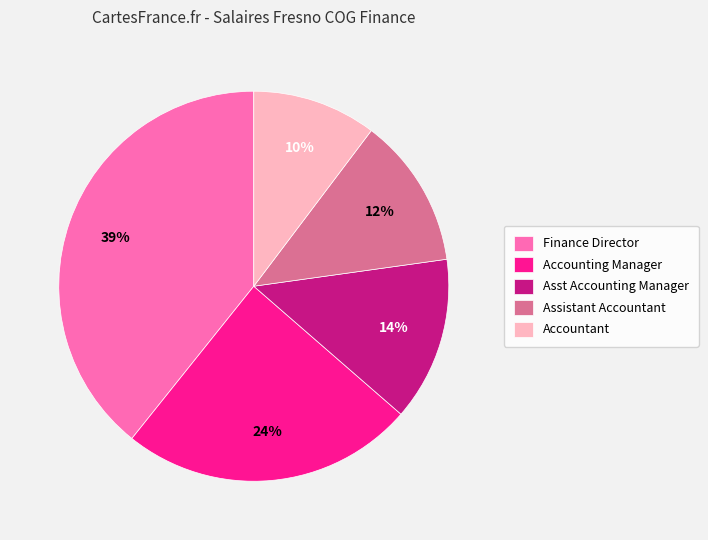

Is the sum of Accountant and Asst Accounting Manager greater than half?

No